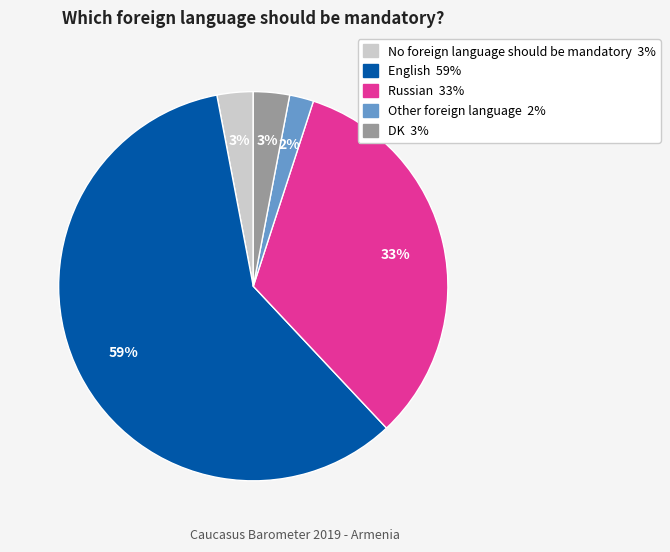

The Russian slice represents 22% of the pie. True or false?

False